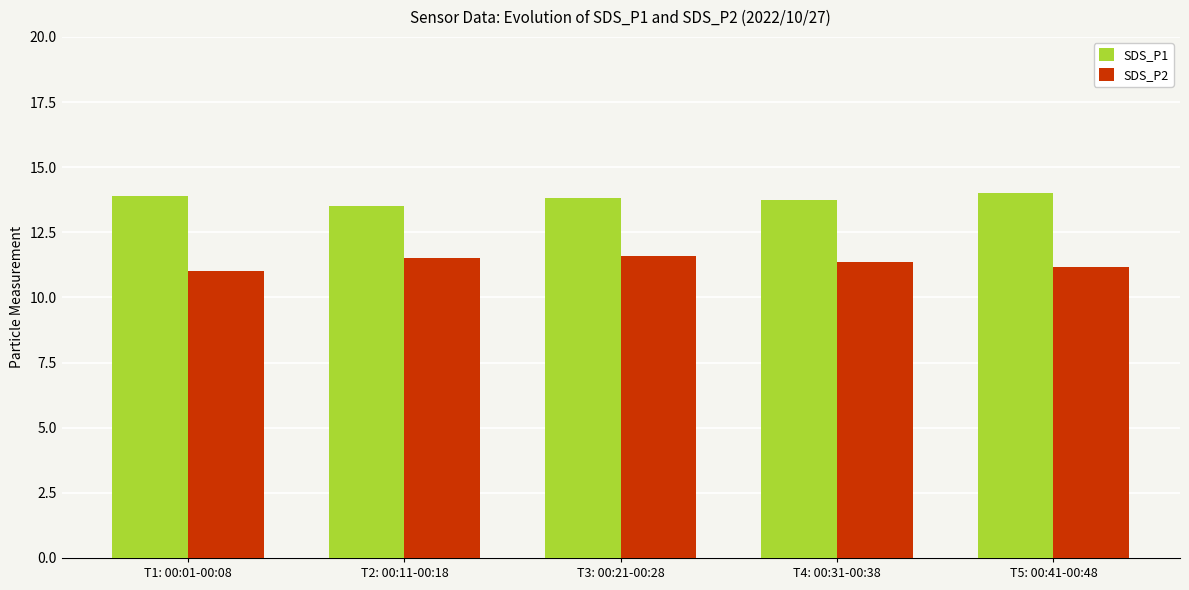

Count the number of data series in this chart.

2